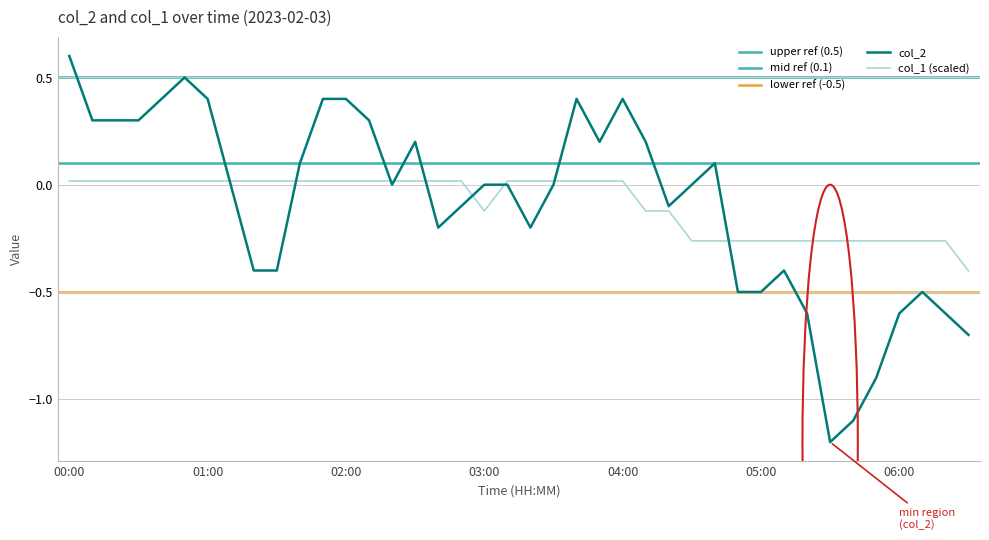

The col_1 series shows 0.0 at 00:40. True or false?

True